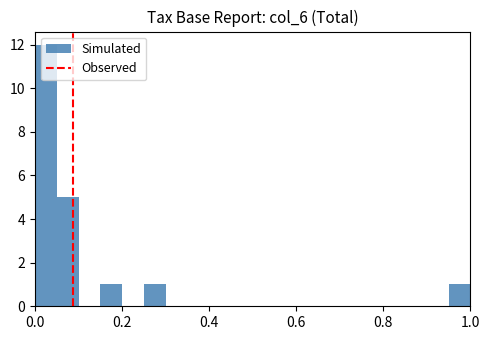

Read against the x-axis, roughly where is the centre of the tallest bar?

0.02